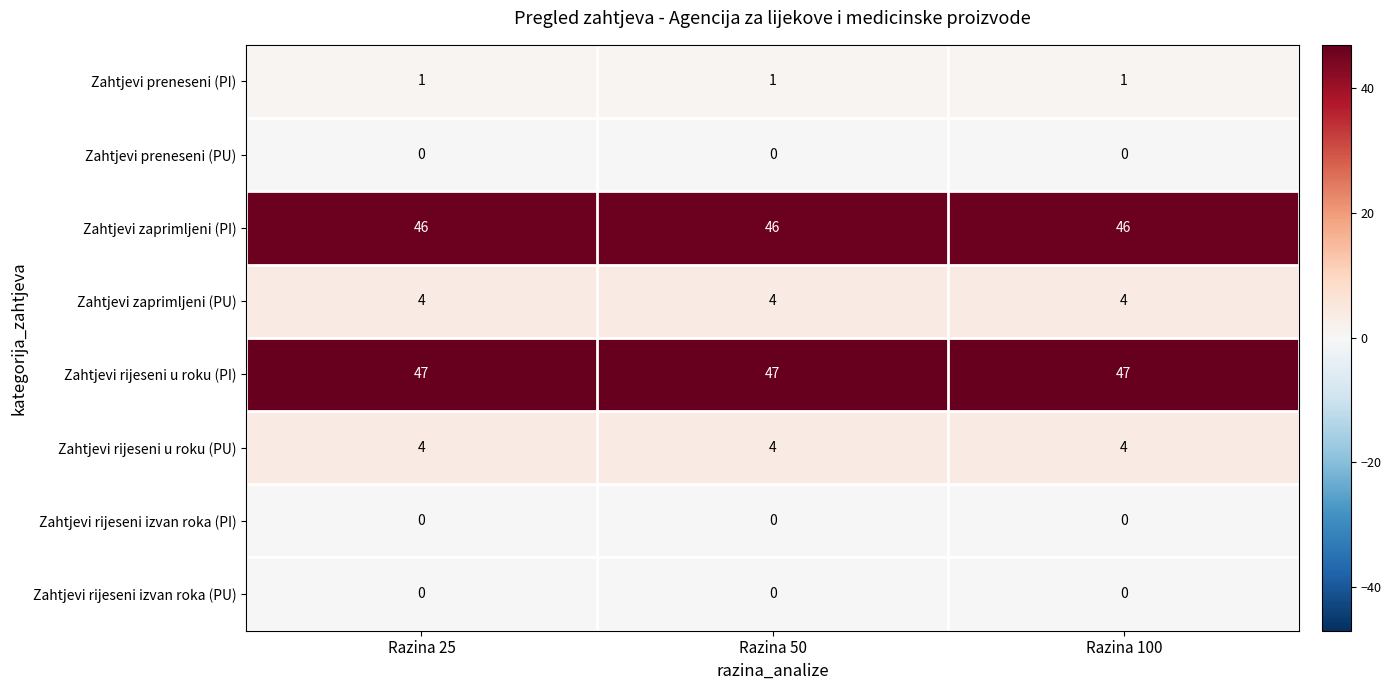

At how many categories does at least one series exceed 23?

3